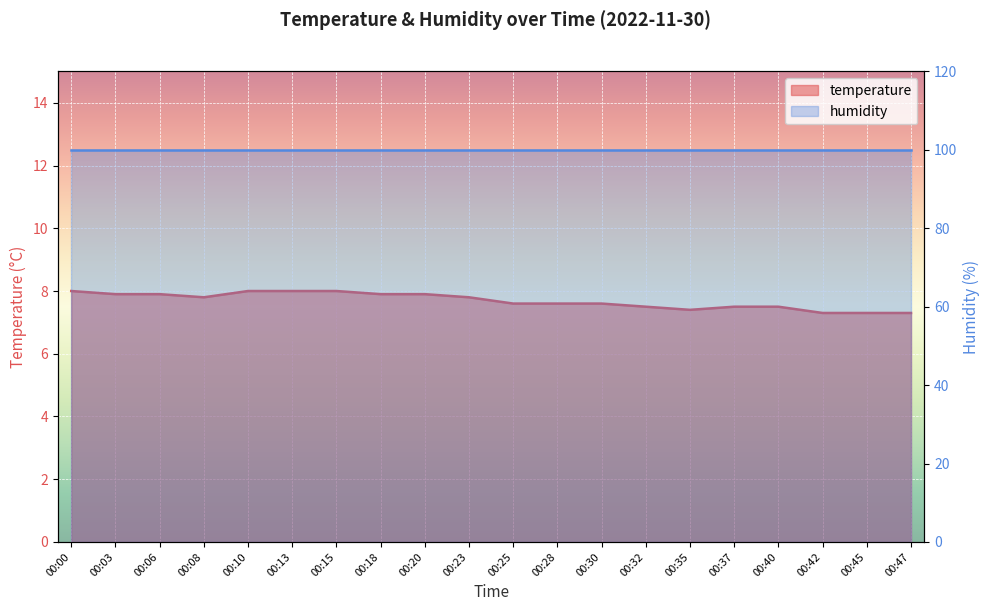

What is the value of the 6th point from the left?

8.0